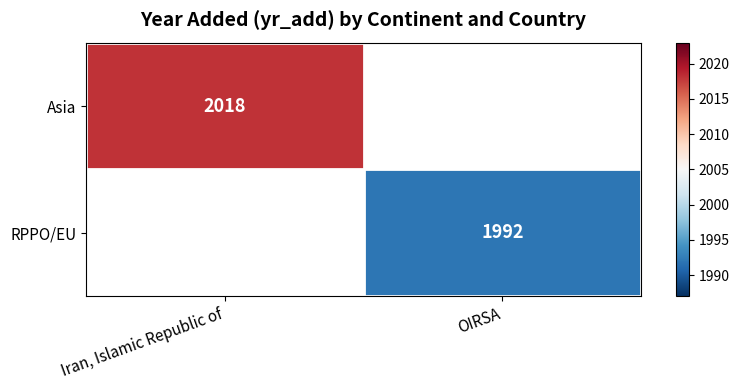

Is it true that RPPO/EU equals 774 at OIRSA?

False